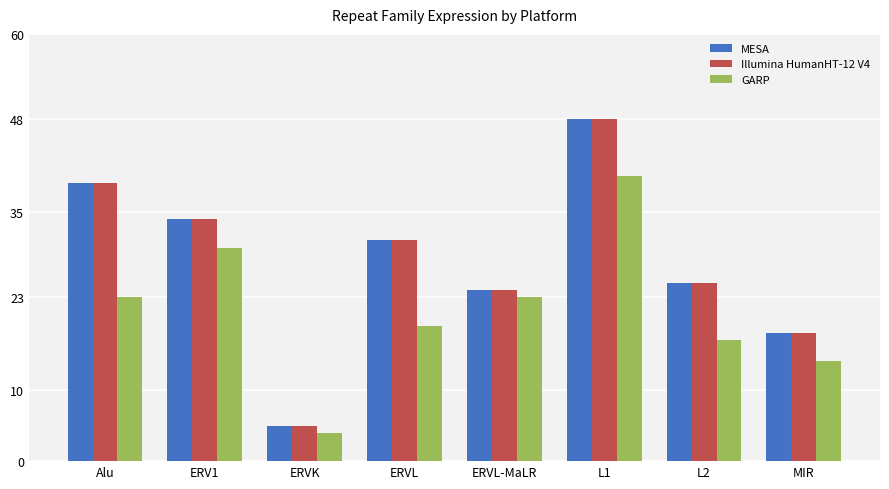

What is the maximum value for MESA?

48